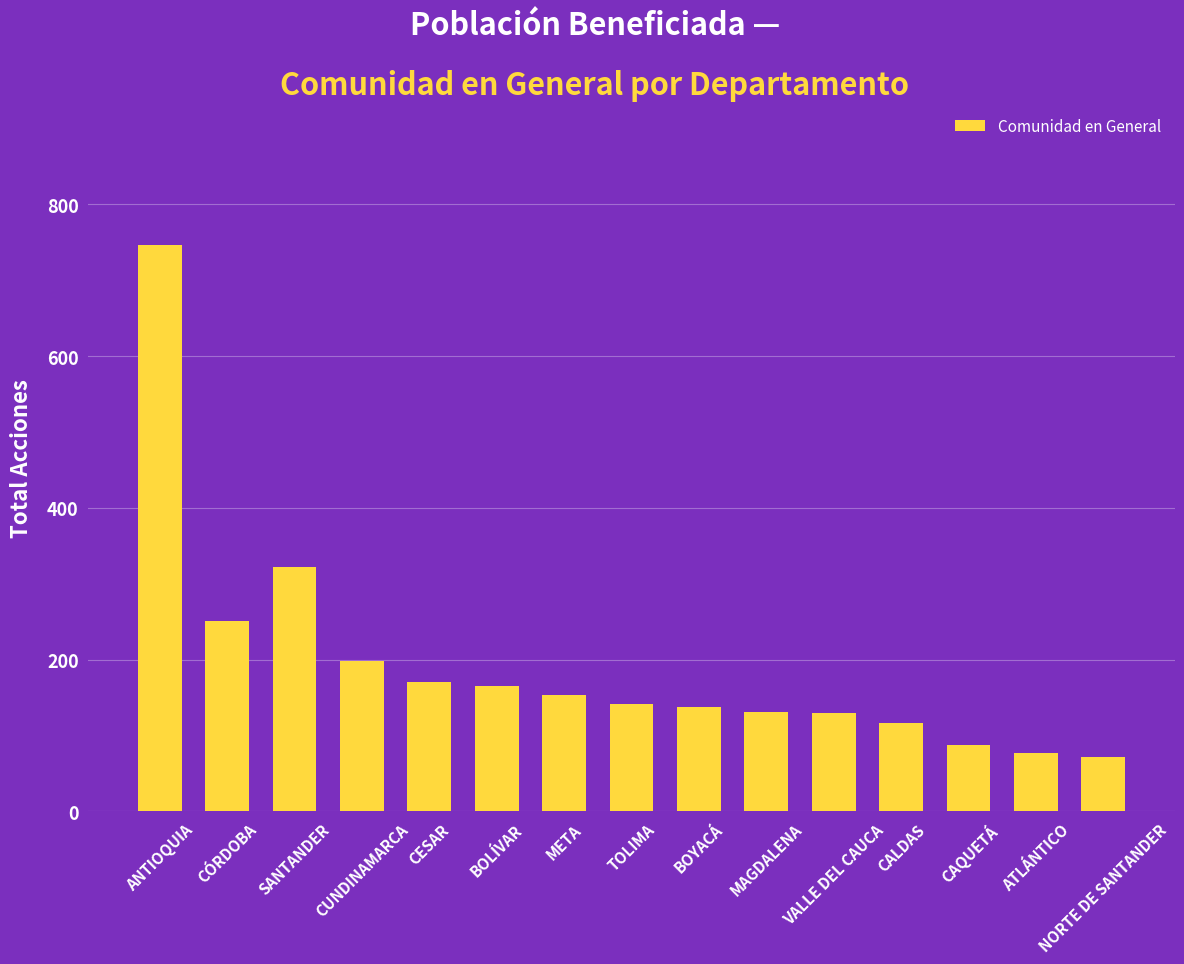

How many bars are there in total?

15